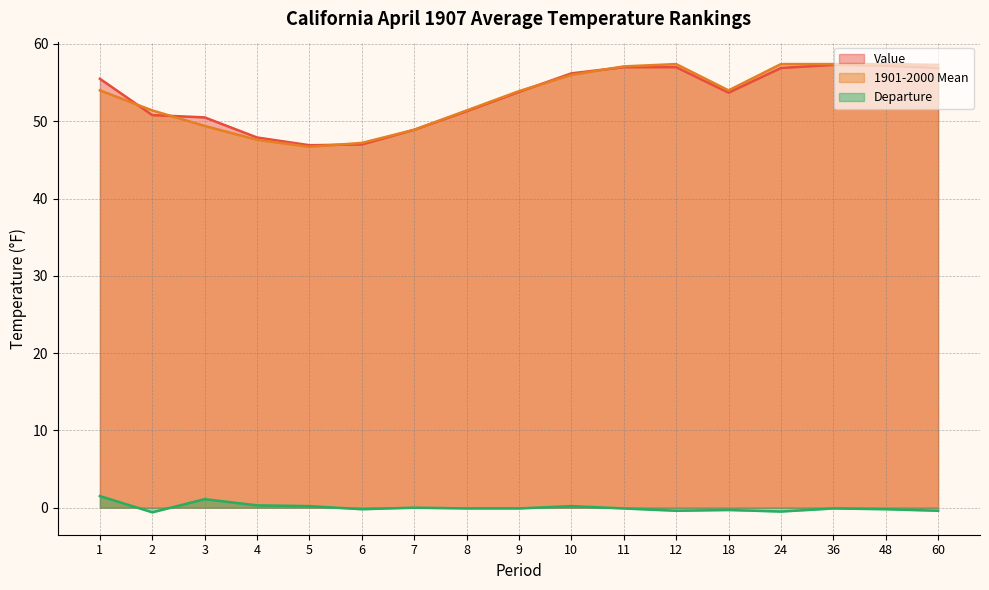

True or false: Departure and Value intersect in this chart.

False